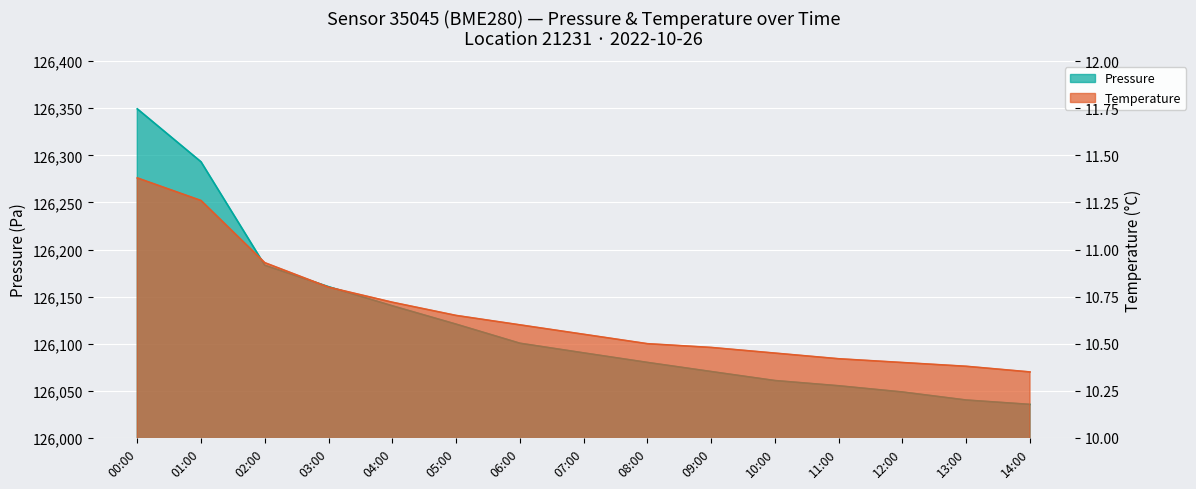

At which label does temperature reach its peak?

00:00